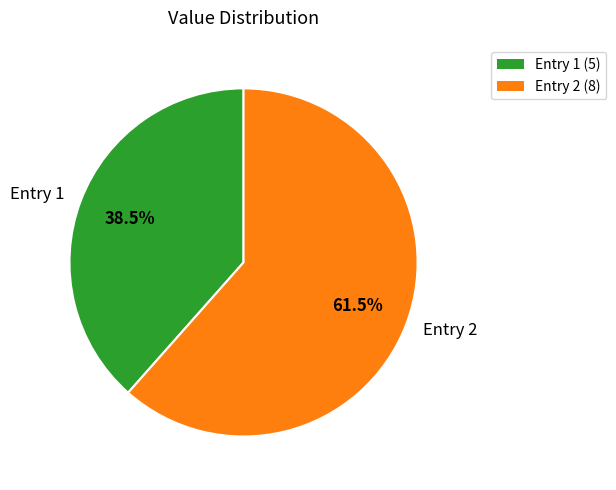

Is Entry 1 the majority of the pie?

No